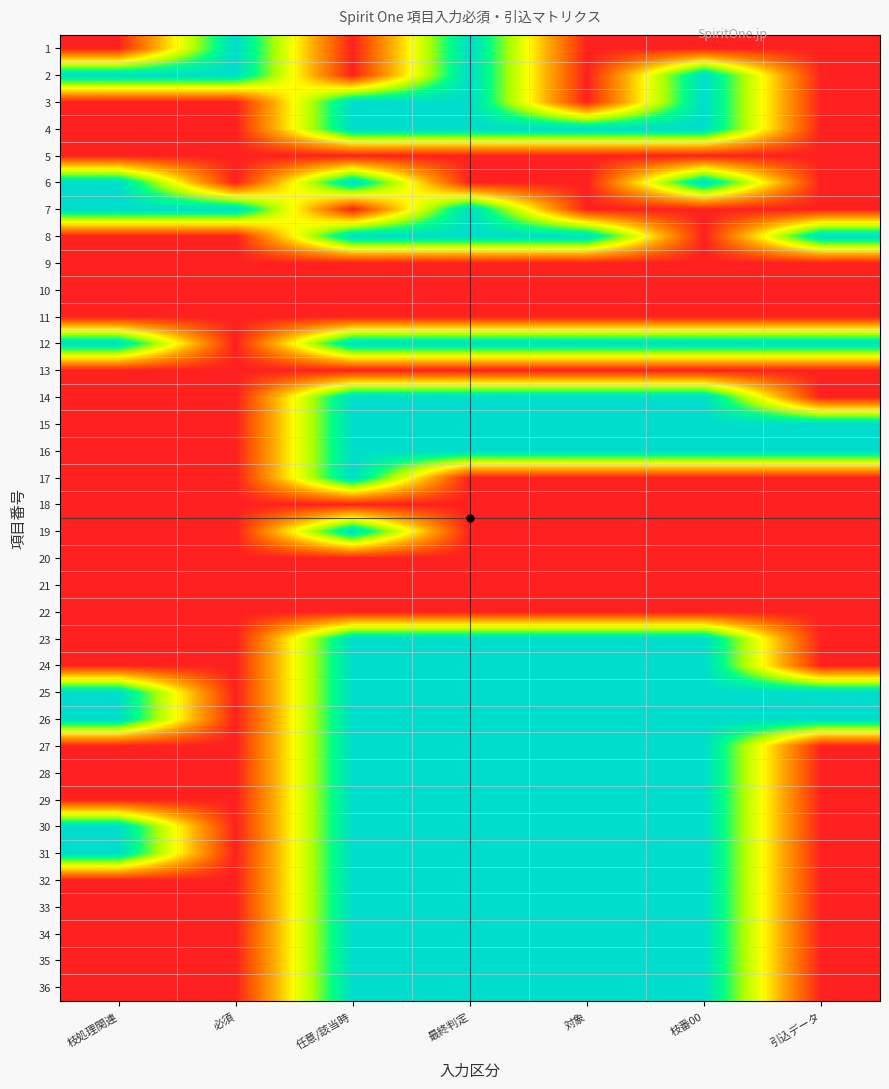

At how many categories does at least one series exceed 0?

7